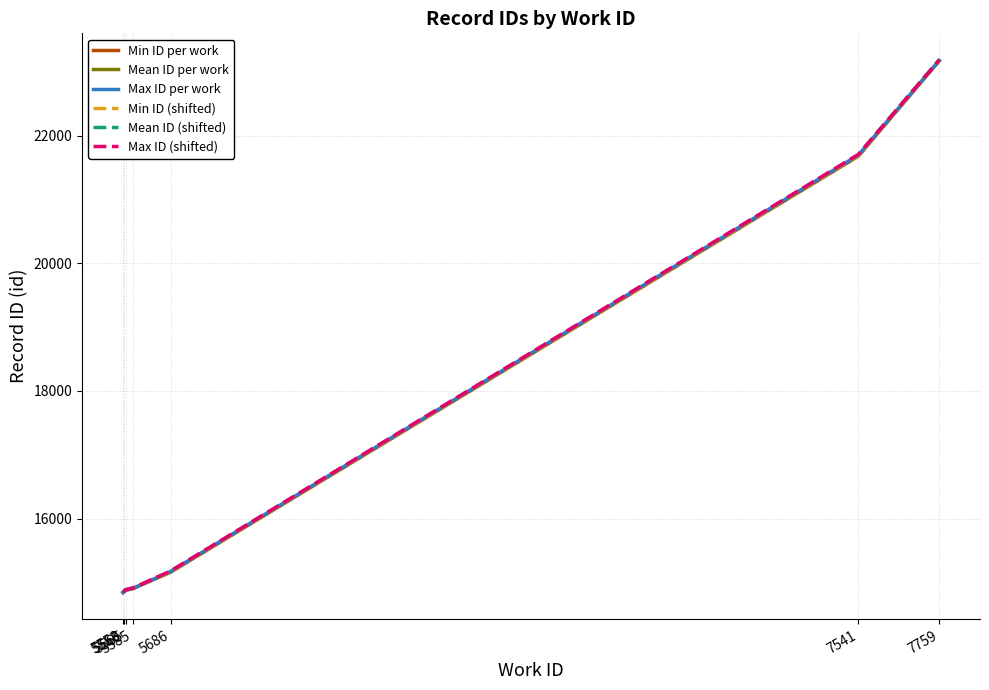

What is the maximum value shown in the chart?

23183.6